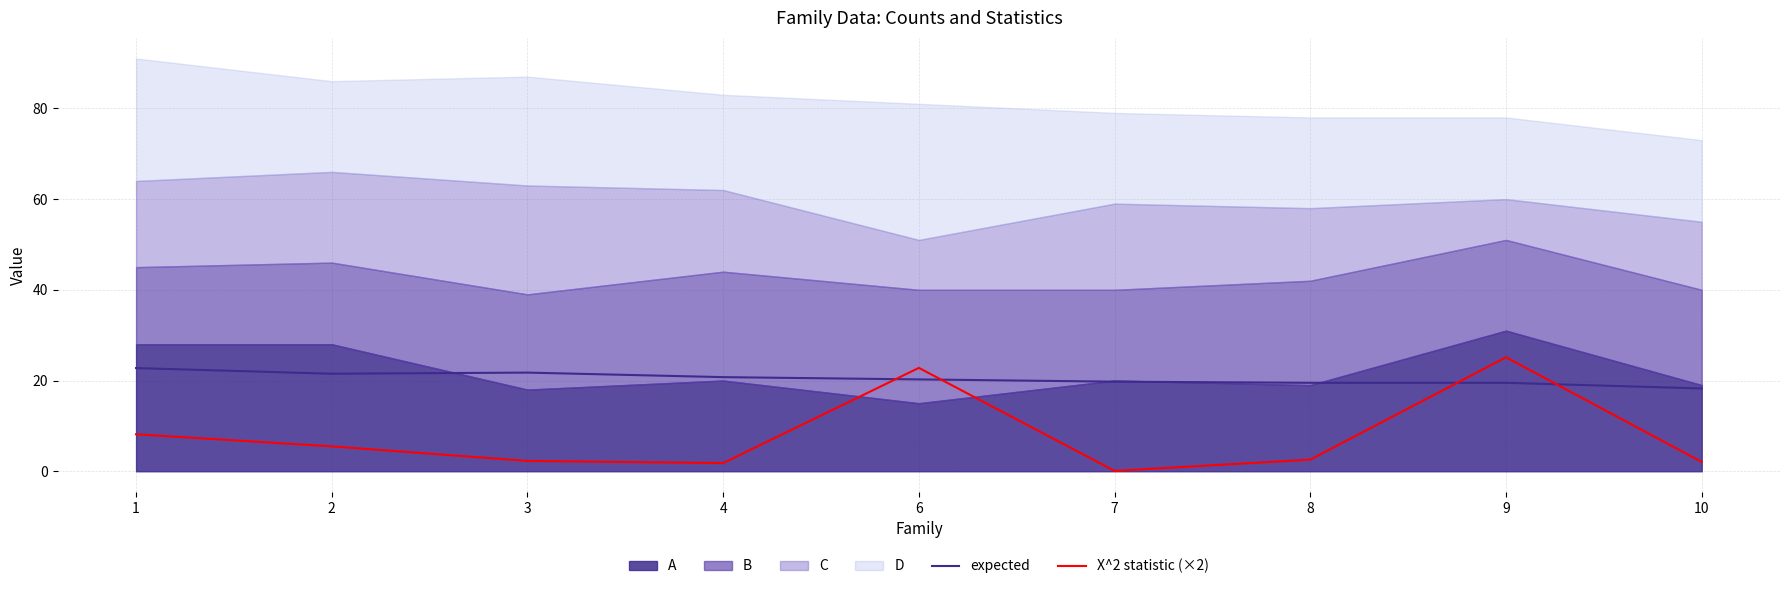

At which label is X^2 statistic (×2) closest to 12?

1